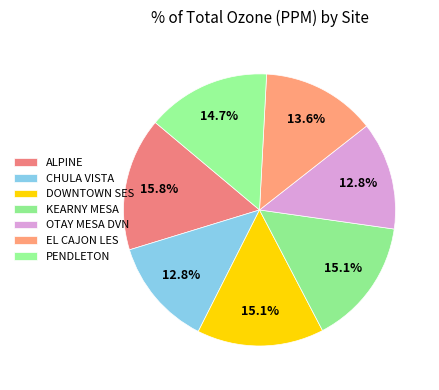

To the nearest percent, what is the difference between the largest and smallest slice percentages?

3%